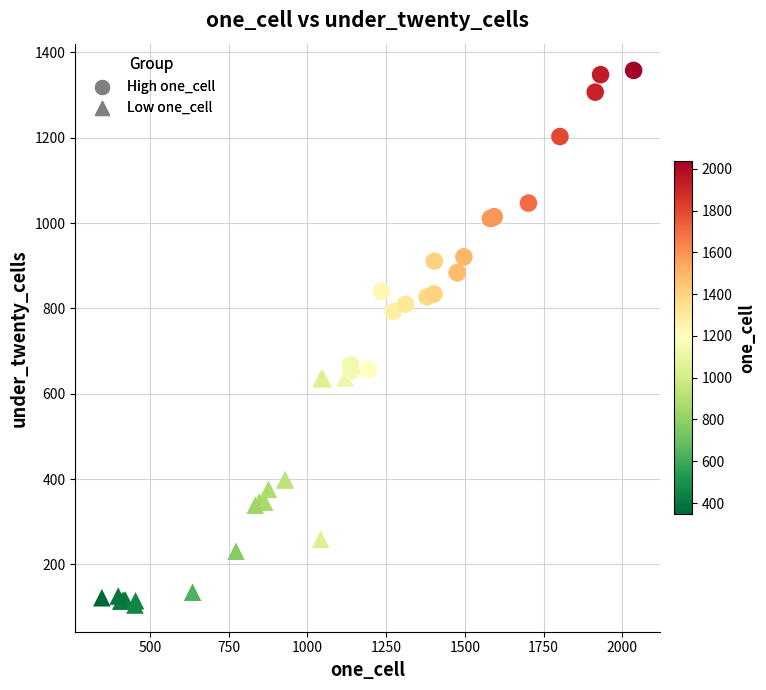

Which series has the largest Y range (max minus min)?

High one_cell